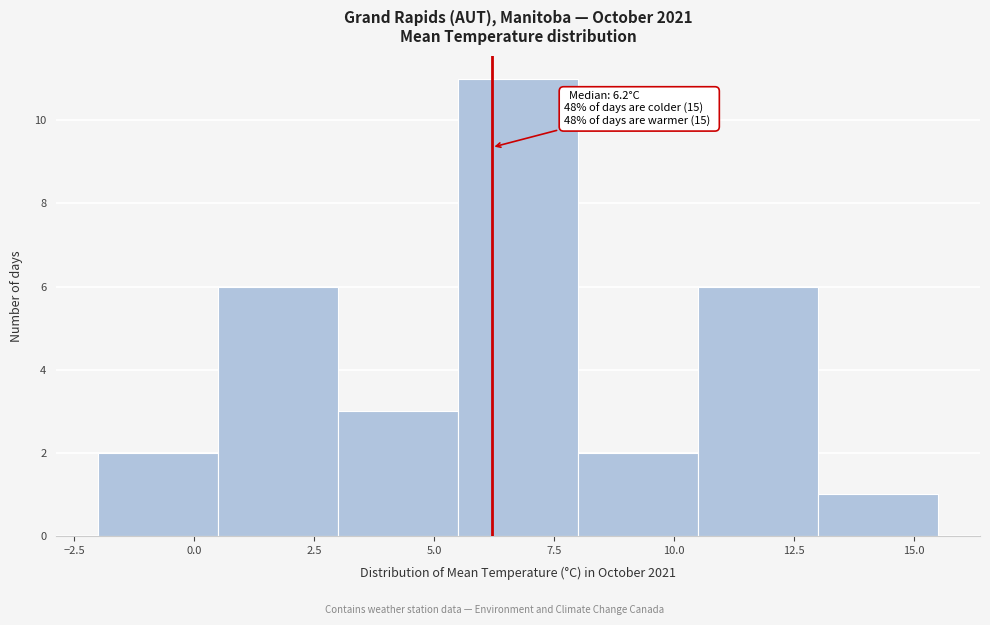

Over which range of the x-axis is the bar tallest?

5.5 to 8.0